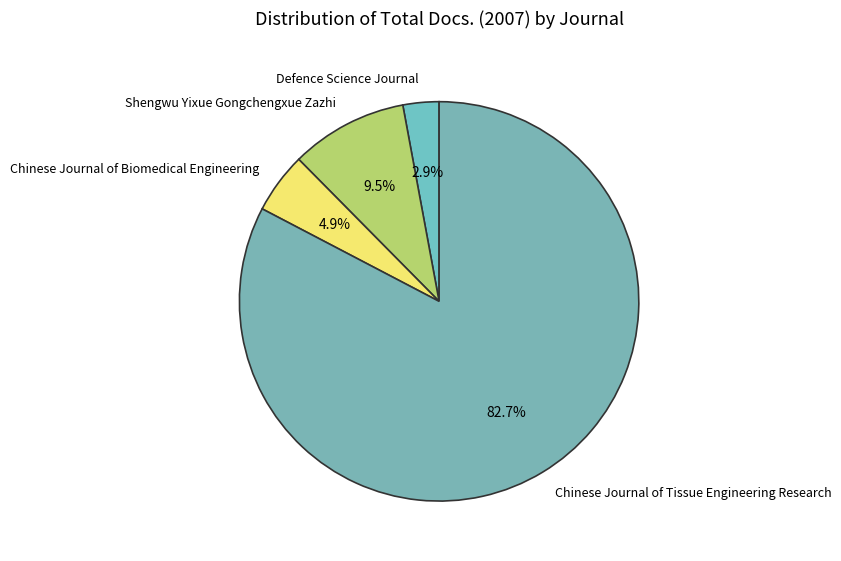

Rank the categories by value from highest to lowest.

Chinese Journal of Tissue Engineering Research, Shengwu Yixue Gongchengxue Zazhi, Chinese Journal of Biomedical Engineering, Defence Science Journal